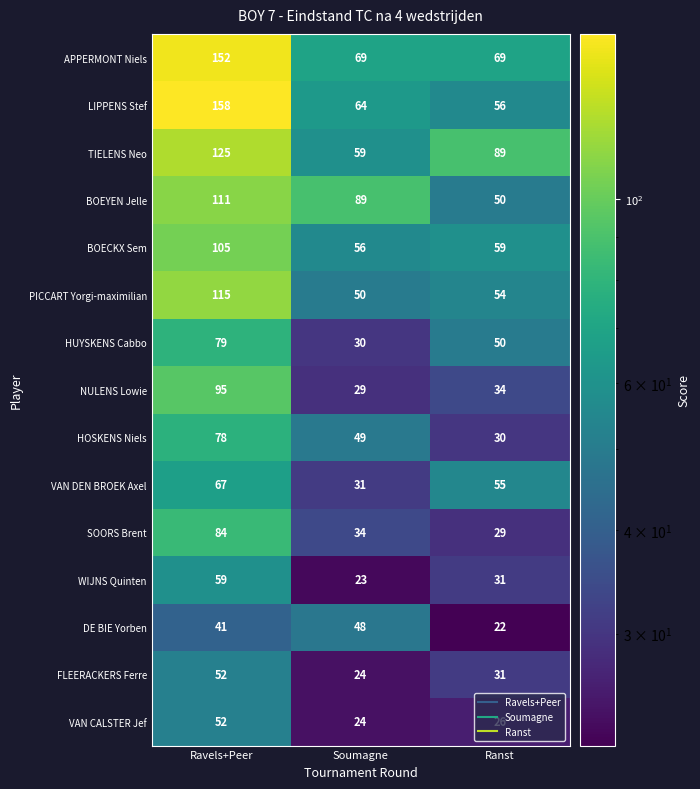

How many values in the NULENS Lowie series are below 34?

1